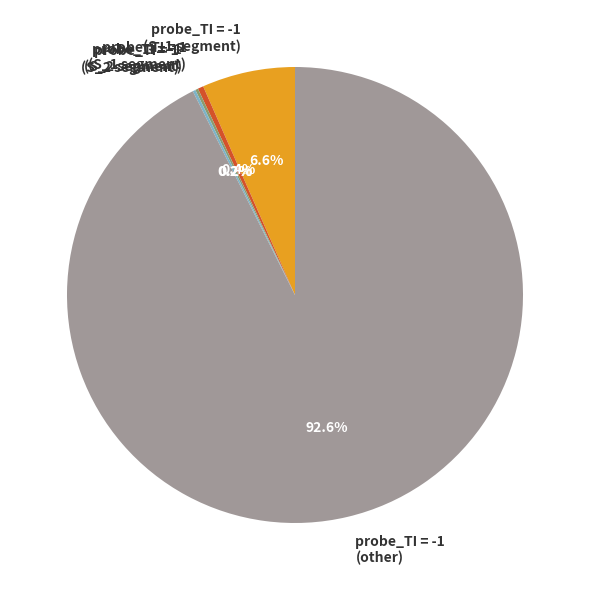

What percentage is NOT represented by probe_TI = -1 (S_1 segment)?

93.4%